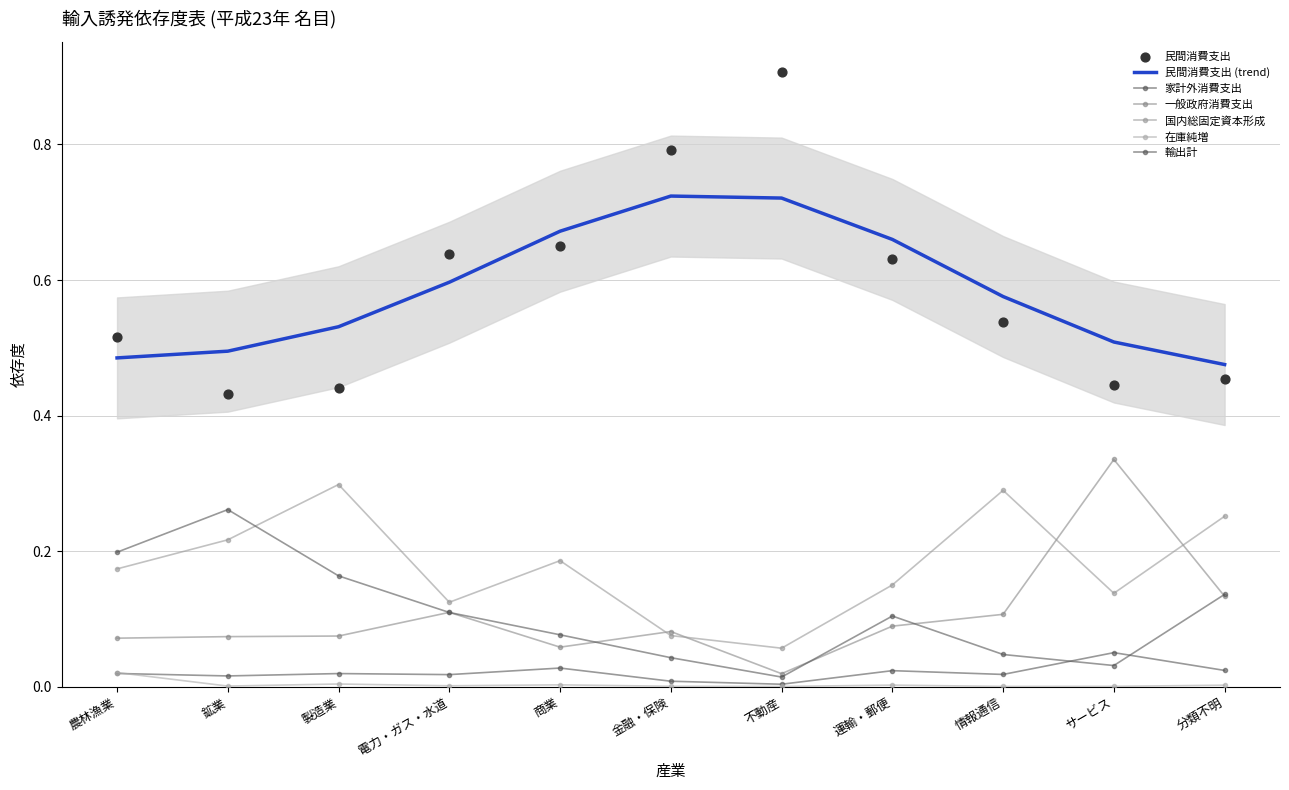

What are all the series names shown in the legend?

家計外消費支出, 民間消費支出, 一般政府消費支出, 国内総固定資本形成, 在庫純増, 輸出計